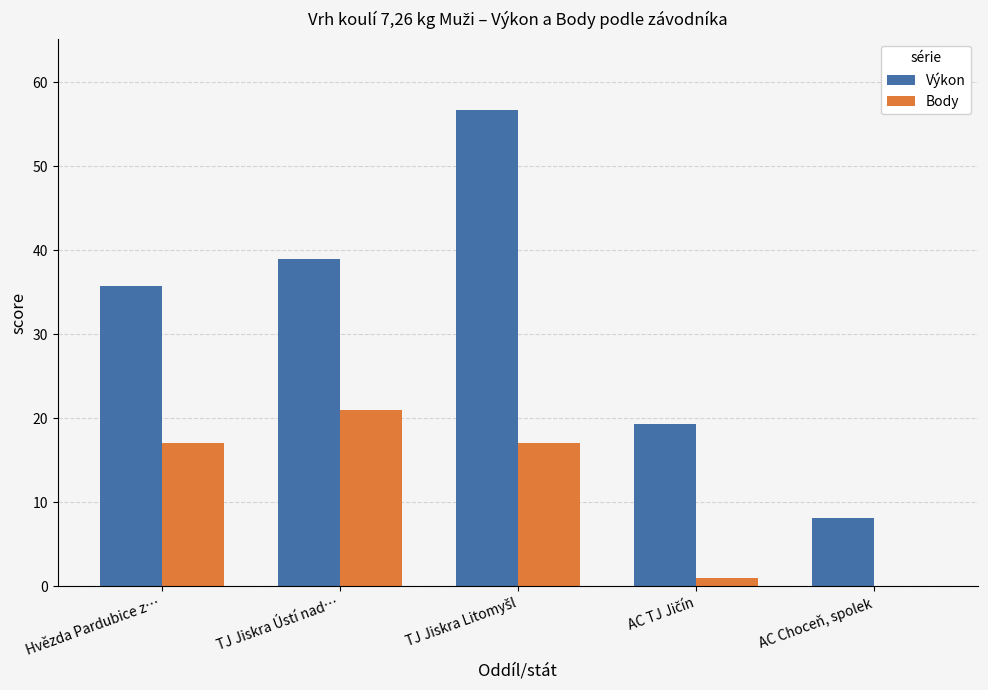

True or false: Výkon has a value of 9.6 at Hvězda Pardubice z….

False